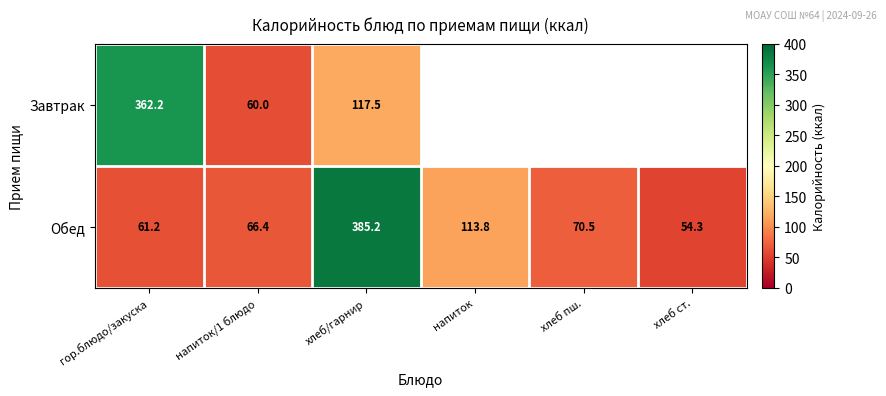

What is the greatest value displayed?

385.2